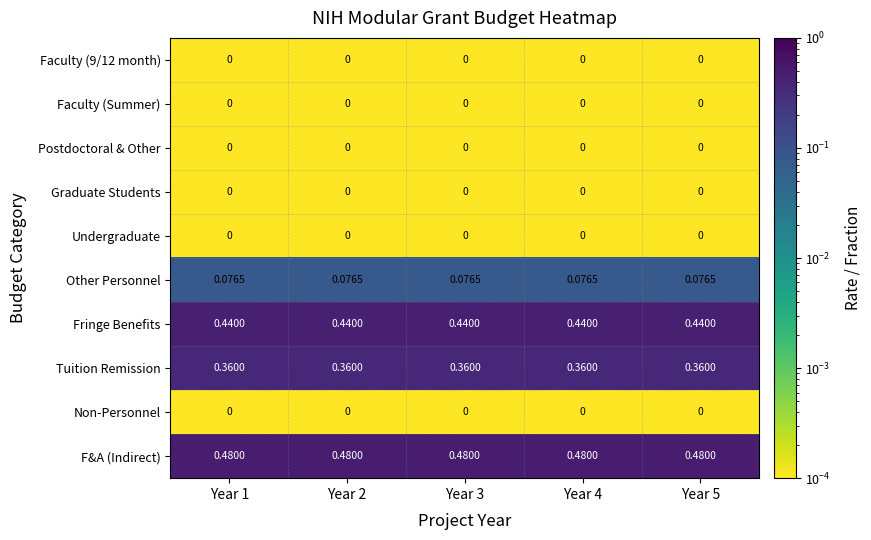

Which series has the largest total across all categories?

F&A (Indirect)